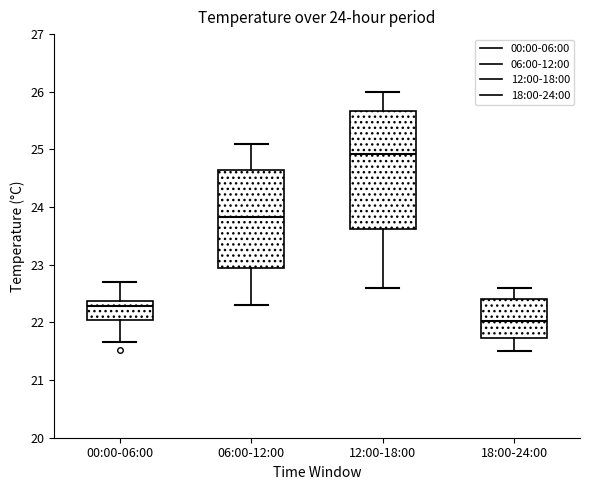

Which box has the highest median line?

12:00-18:00